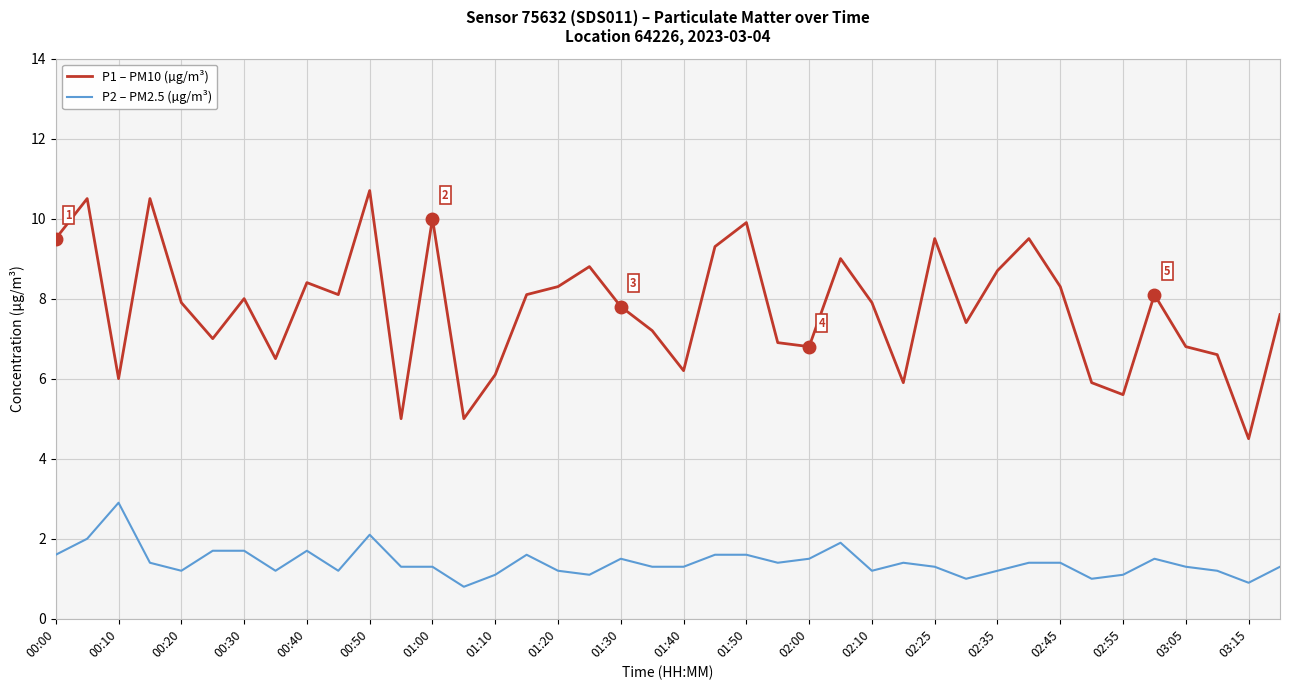

What is the difference between the maximum and minimum values in the P1 – PM10 (µg/m³) series?

6.2